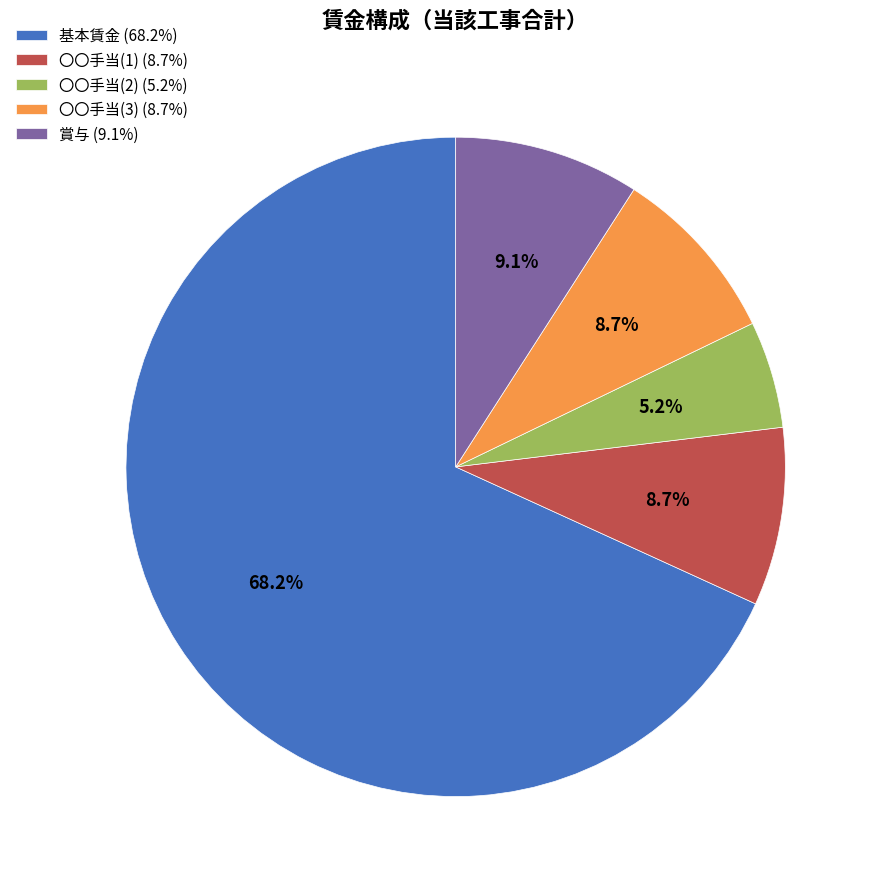

Is there any slice that represents more than half of the pie?

Yes